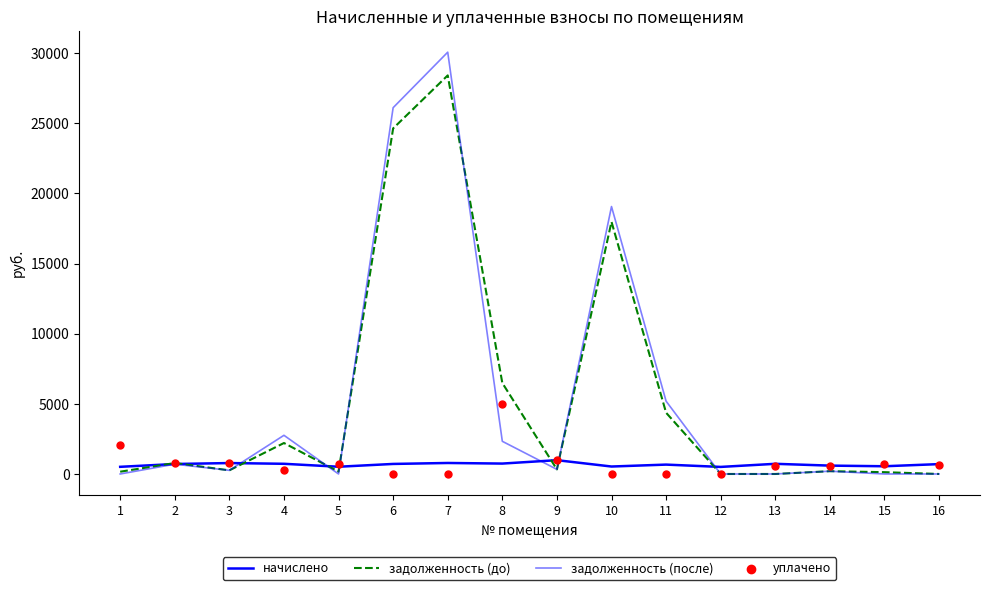

Is the value of задолженность (после) at 10 greater than the value of уплачено at 3?

Yes